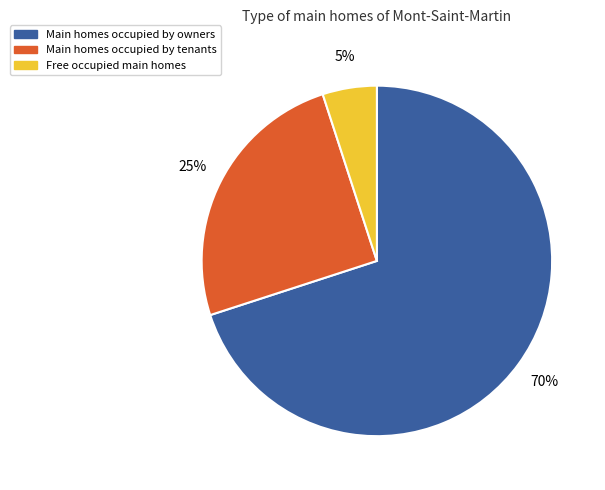

Do Main homes occupied by tenants and Free occupied main homes together represent more than half of the pie?

No